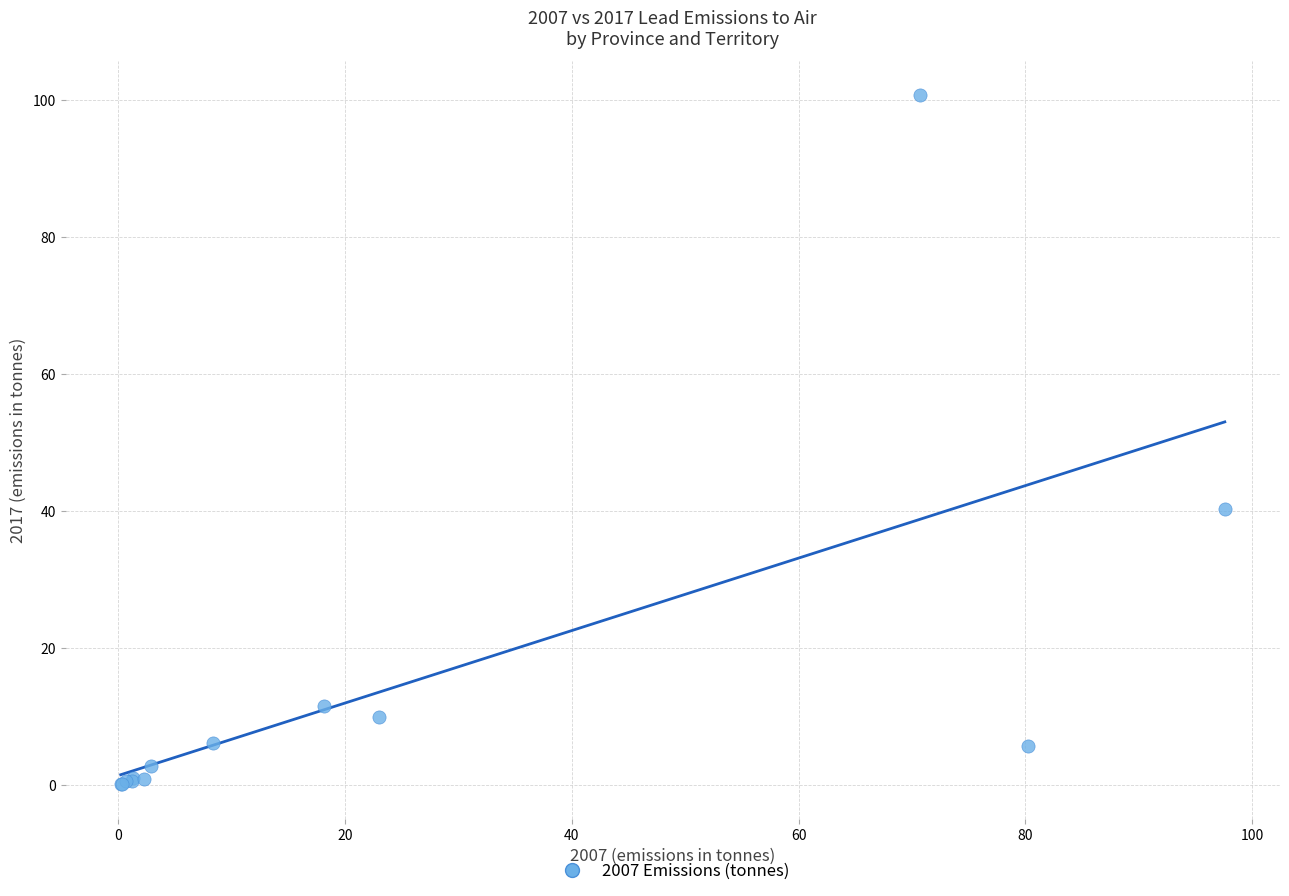

What Y value in the scatter plot is closest to 50?

40.3